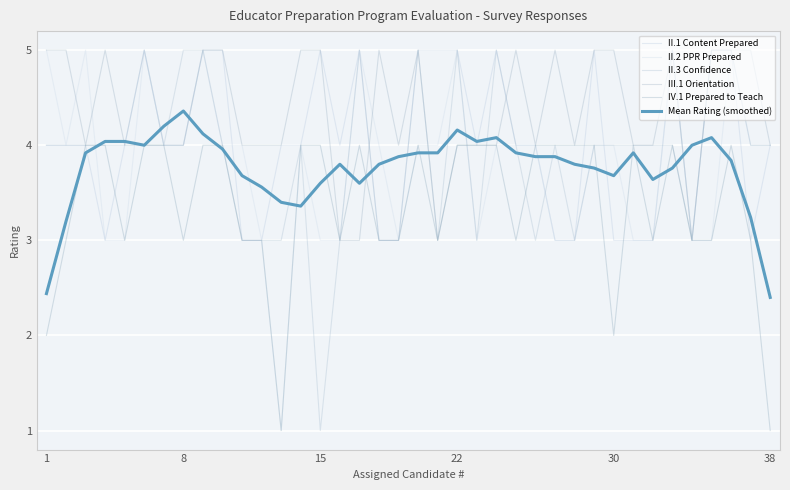

How many lines are shown in the chart?

6